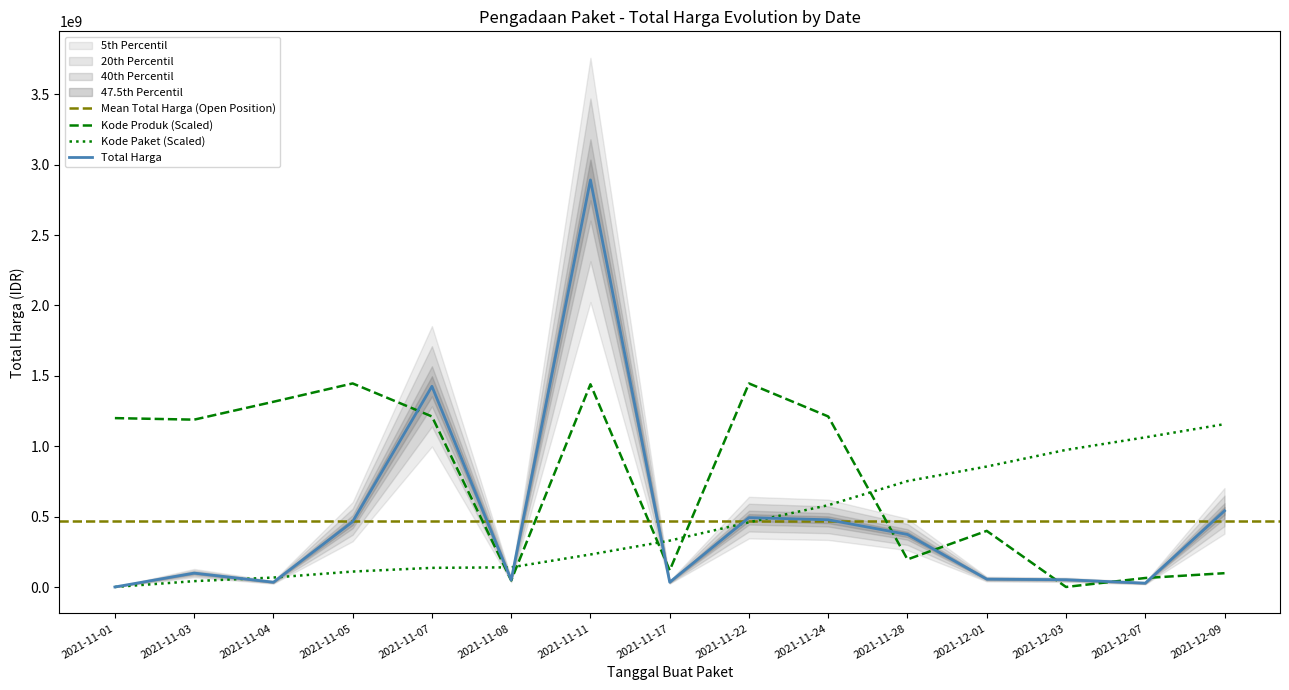

Where does the Kode Paket series first go above 329402954?

2021-11-17